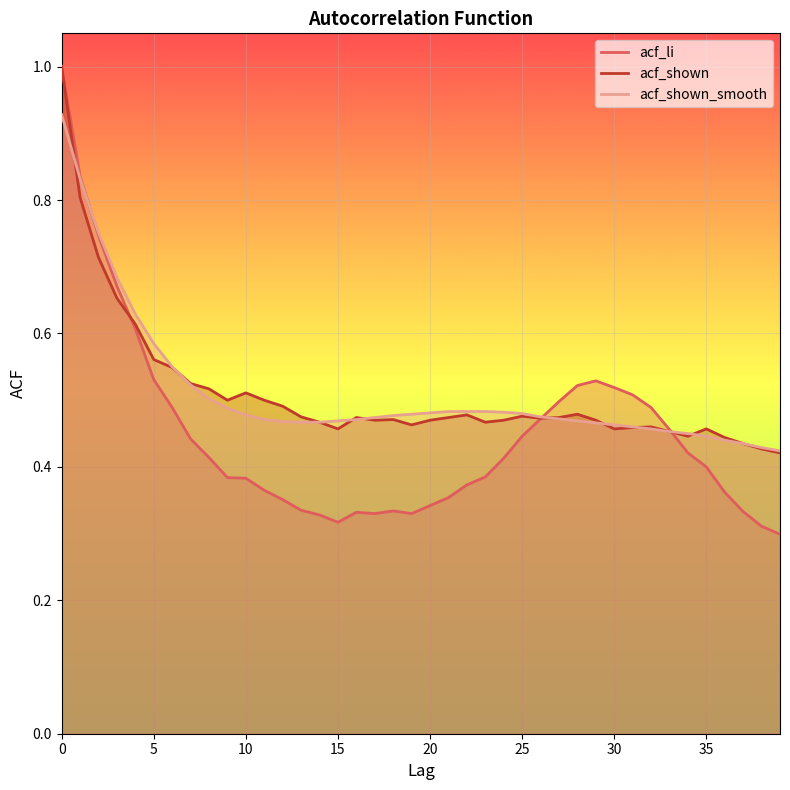

What is the value of the acf_shown point at the 39th from the left?

0.4